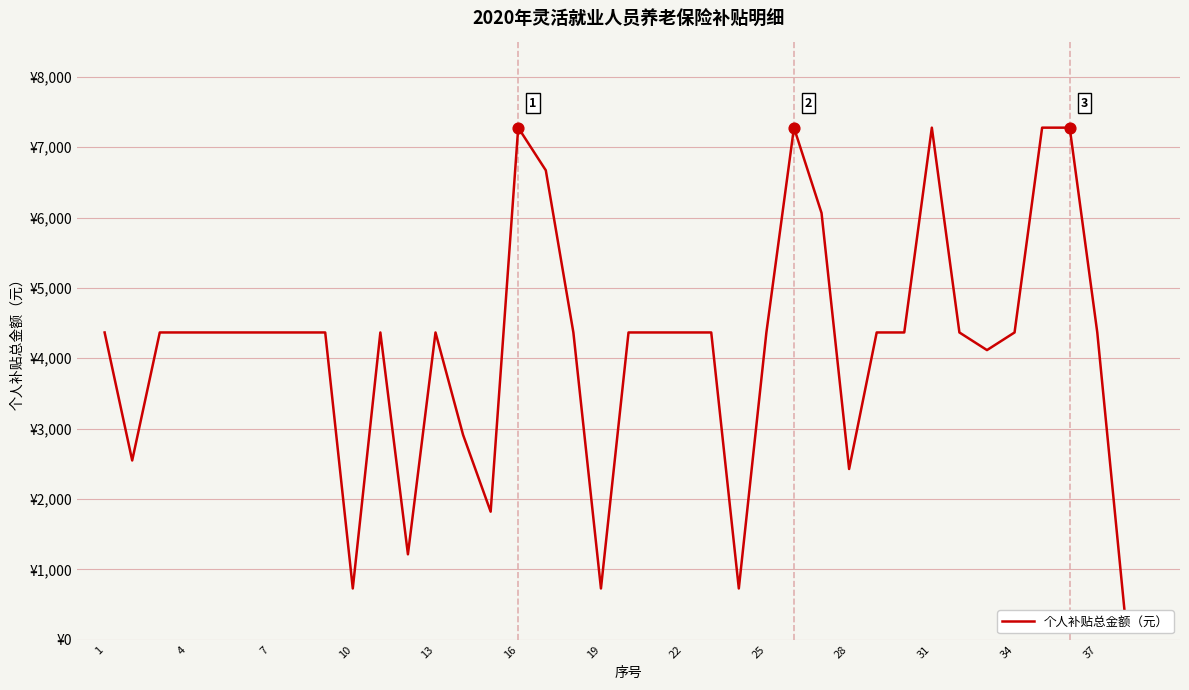

Which has a higher value, 22 or 25?

25